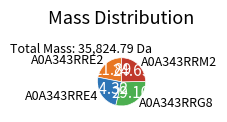

What is the ratio of the value at A0A343RRE4 to the value at A0A343RRG8?

0.8